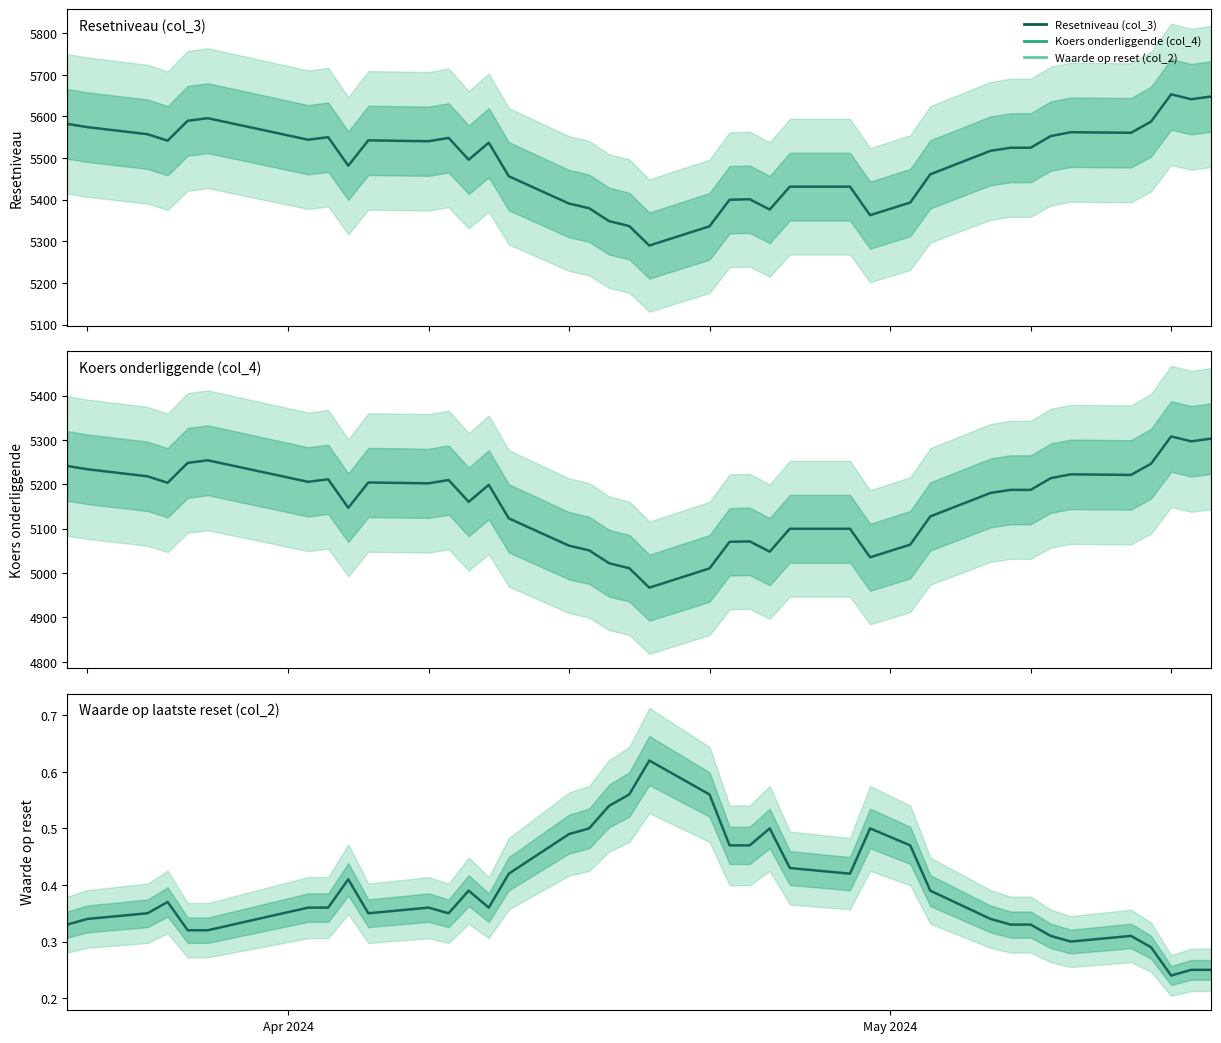

Reading right to left, what are all the values shown in this chart?

Resetniveau (col_3): 5648.0	5641.4	5653.2	5587.7	5560.8	5562.2	5553.0	5524.9	5524.9	5517.5	5461.1	5393.4	5363.0	5431.5	5431.5	5376.6	5401.3	5400.1	5336.3	5290.1	5336.8	5348.7	5379.8	5390.8	5456.4	5537.0	5496.1	5548.6	5540.5	5542.6	5481.8	5550.2	5544.2	5595.9	5589.7	5541.8	5557.4	5574.4	5582.2
Koers onderliggende (col_4): 5303.3	5297.1	5308.1	5246.7	5221.4	5222.7	5214.1	5187.7	5187.7	5180.7	5127.8	5064.2	5035.7	5100.0	5100.0	5048.4	5071.6	5070.6	5010.6	4967.2	5011.1	5022.2	5051.4	5061.8	5123.4	5199.1	5160.6	5209.9	5202.4	5204.3	5147.2	5211.5	5205.8	5254.4	5248.5	5203.6	5218.2	5234.2	5241.5
Waarde op reset (col_2): 0.2	0.2	0.2	0.3	0.3	0.3	0.3	0.3	0.3	0.3	0.4	0.5	0.5	0.4	0.4	0.5	0.5	0.5	0.6	0.6	0.6	0.5	0.5	0.5	0.4	0.4	0.4	0.3	0.4	0.3	0.4	0.4	0.4	0.3	0.3	0.4	0.3	0.3	0.3